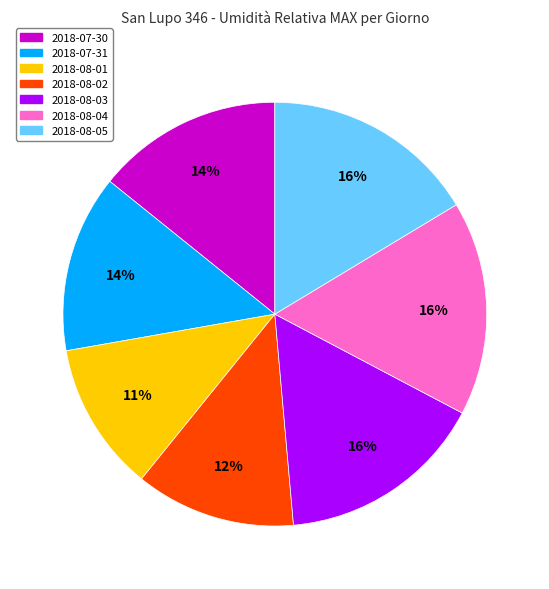

Combined, do 2018-08-02 and 2018-07-30 account for over 50%?

No